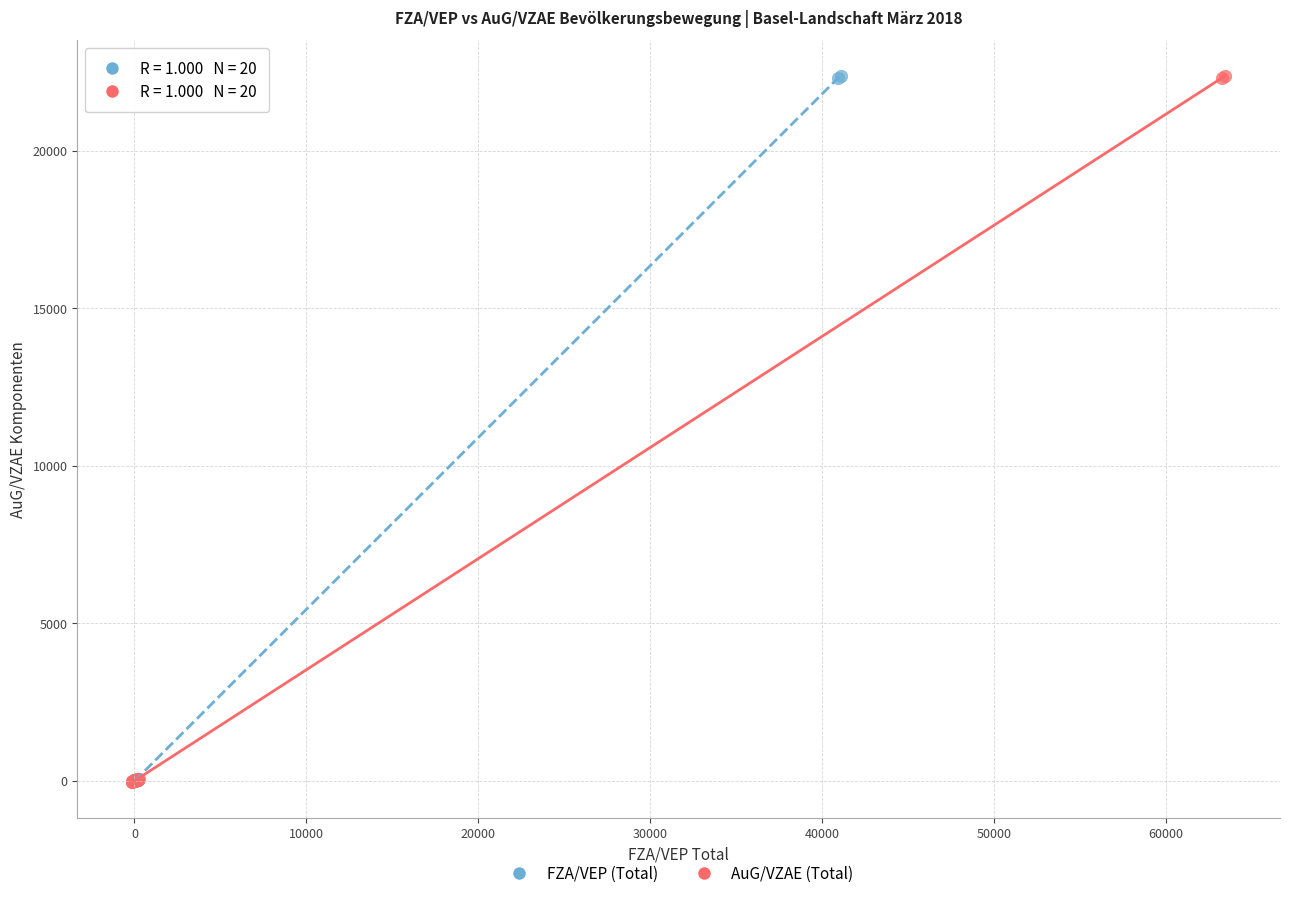

Which series has the largest Y range (max minus min)?

AuG/VZAE (Total)